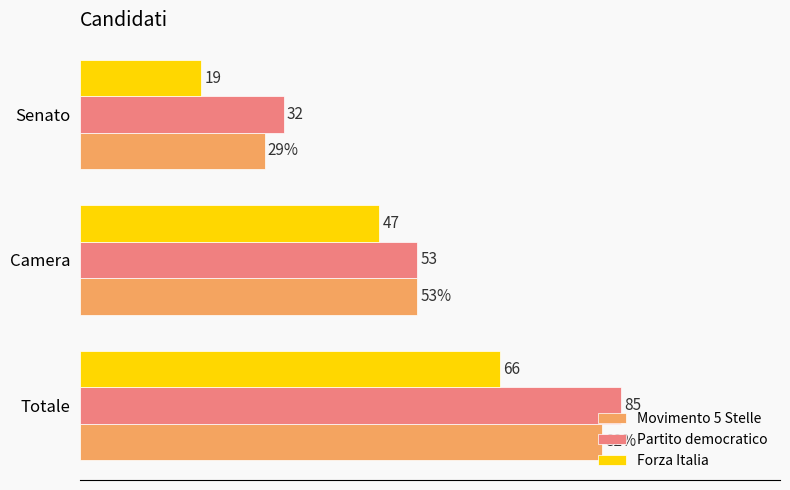

Which series has the largest total across all categories?

Partito democratico